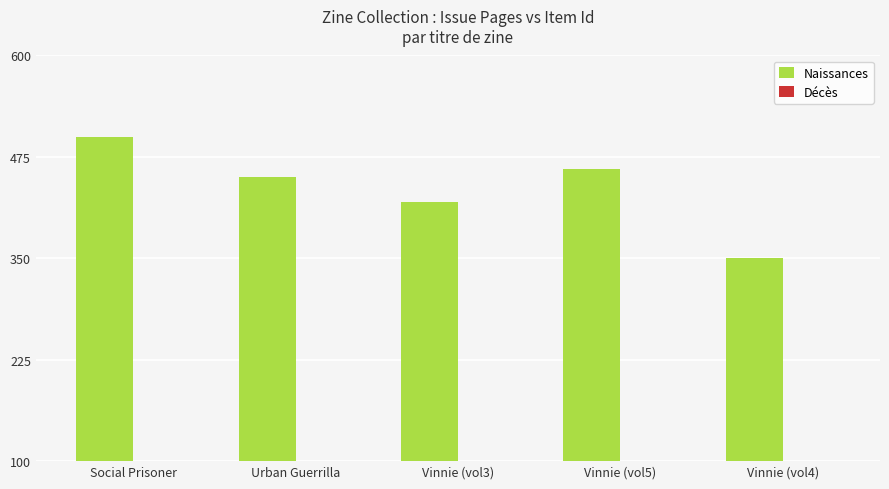

Rank the series by their average value, from lowest to highest.

Décès, Naissances